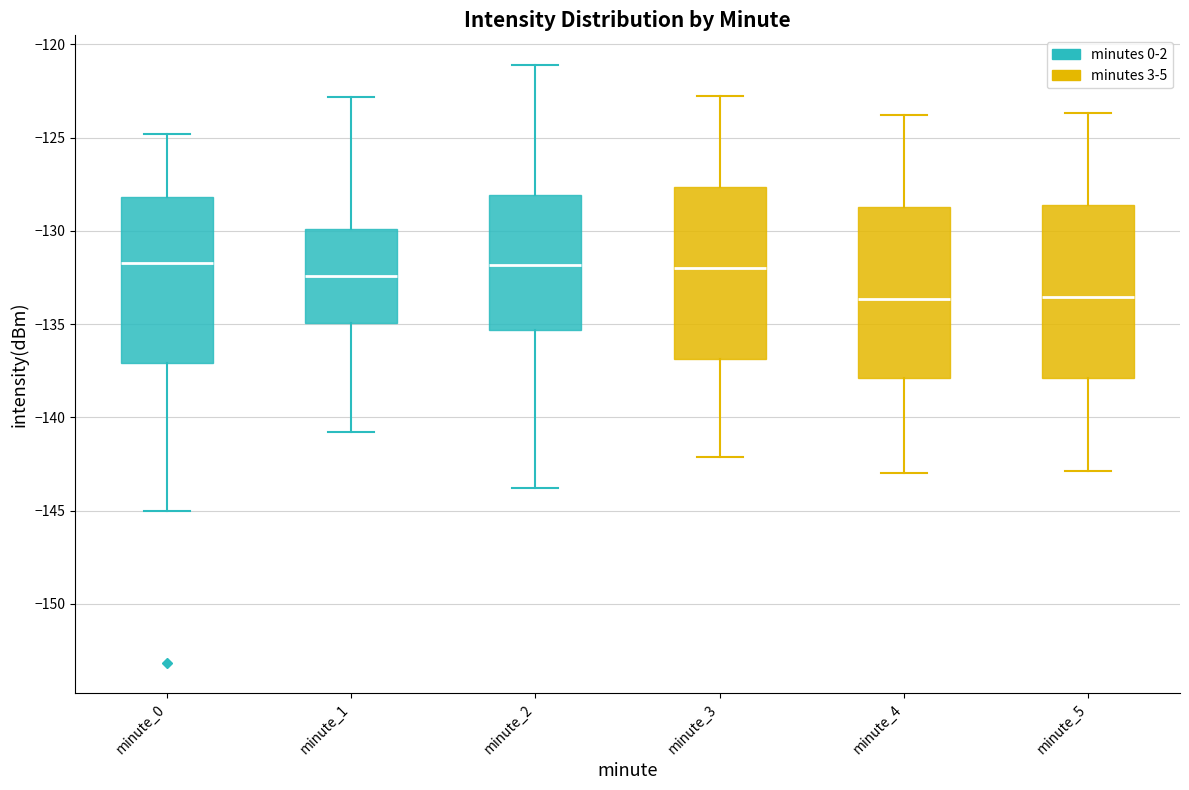

Where is the lower edge of the box for minute_4 on the y-axis? The values are not printed on the chart, so give them approximately, as read against the axis.

-138.0